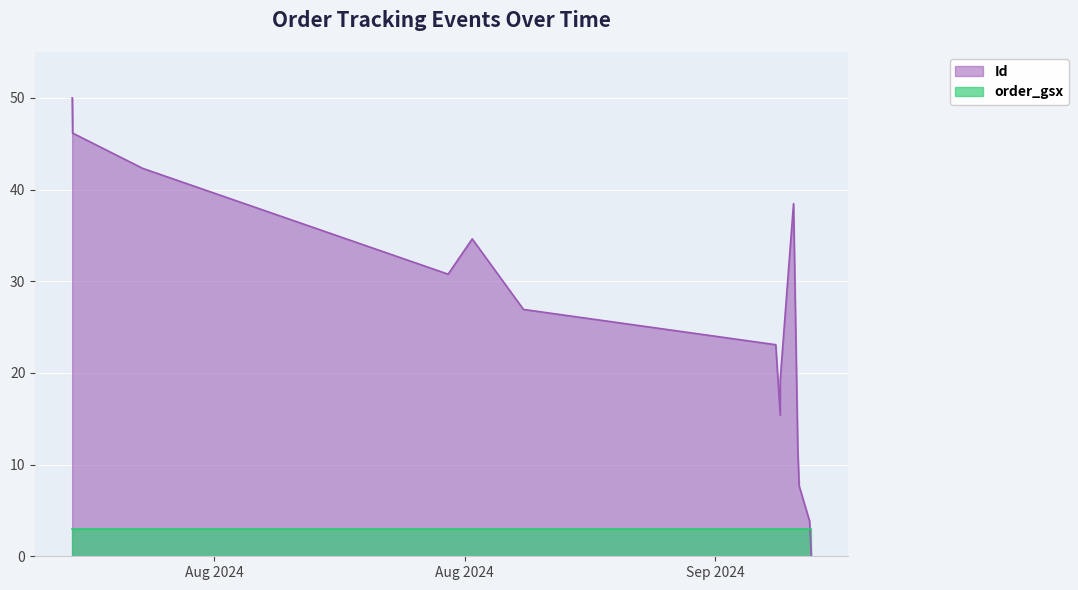

What is the label of the 10th point from the right?

2024-08-27 04:57:00